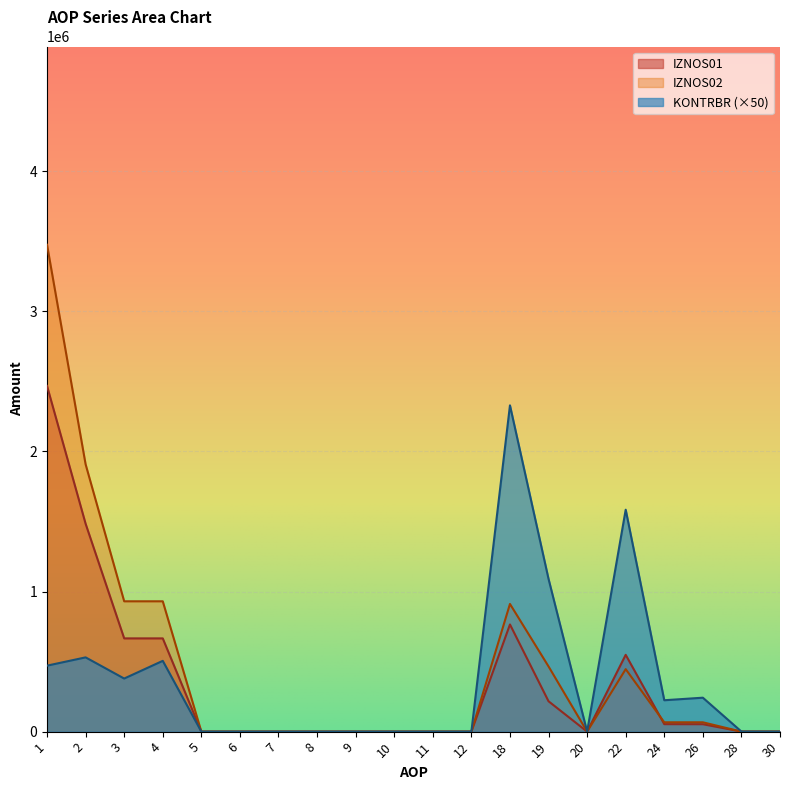

Where does the IZNOS01 series first go above 348?

1